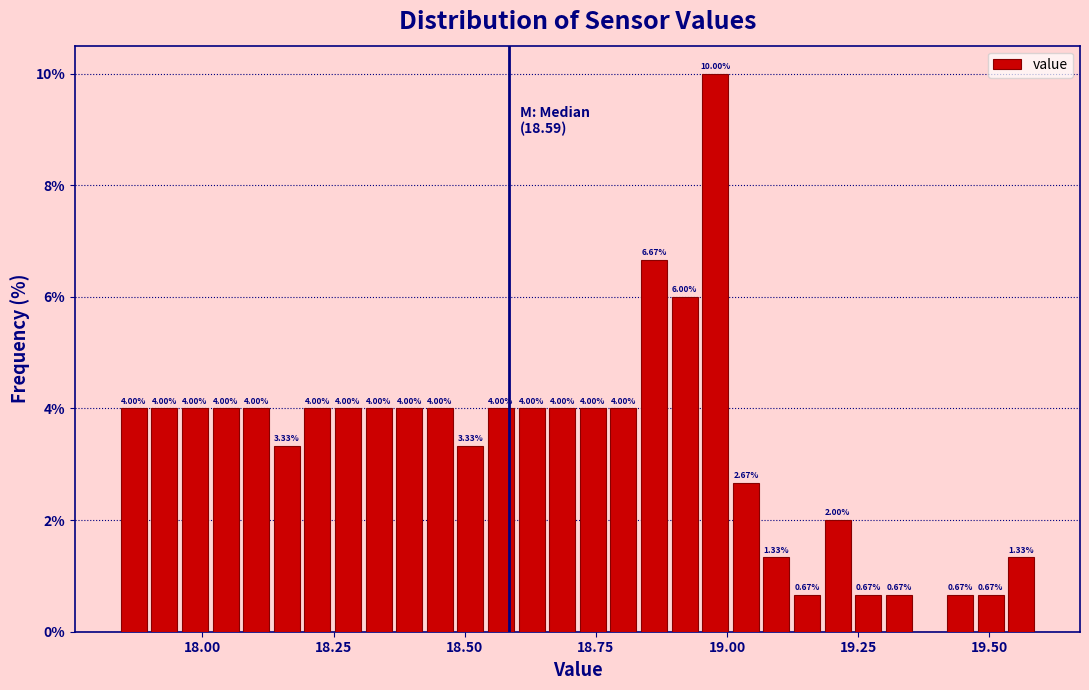

Read against the x-axis, roughly where is the centre of the tallest bar?

19.00